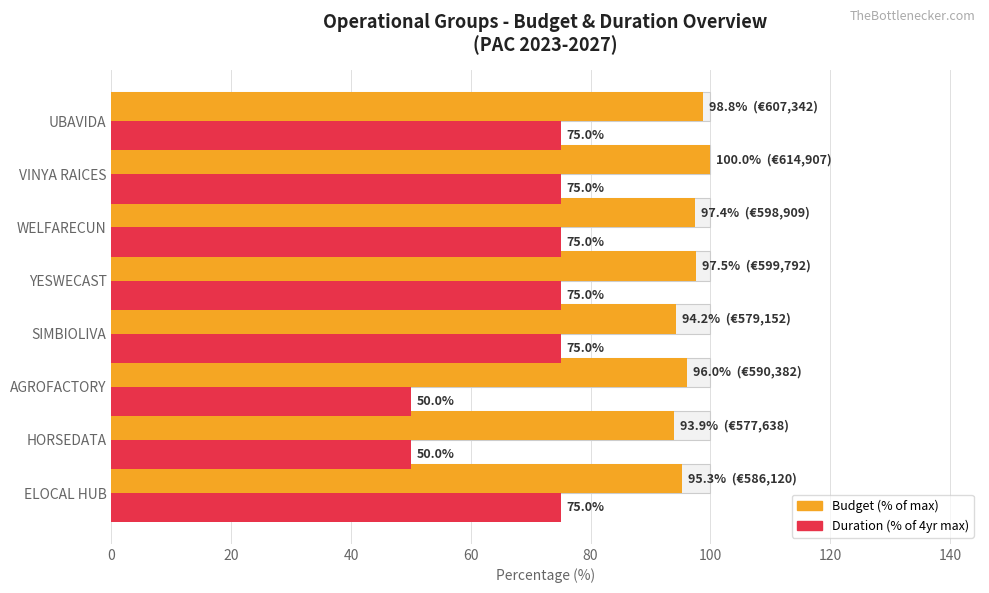

What are all the series names shown in the legend?

Budget (% of max), Duration (% of 4yr max)